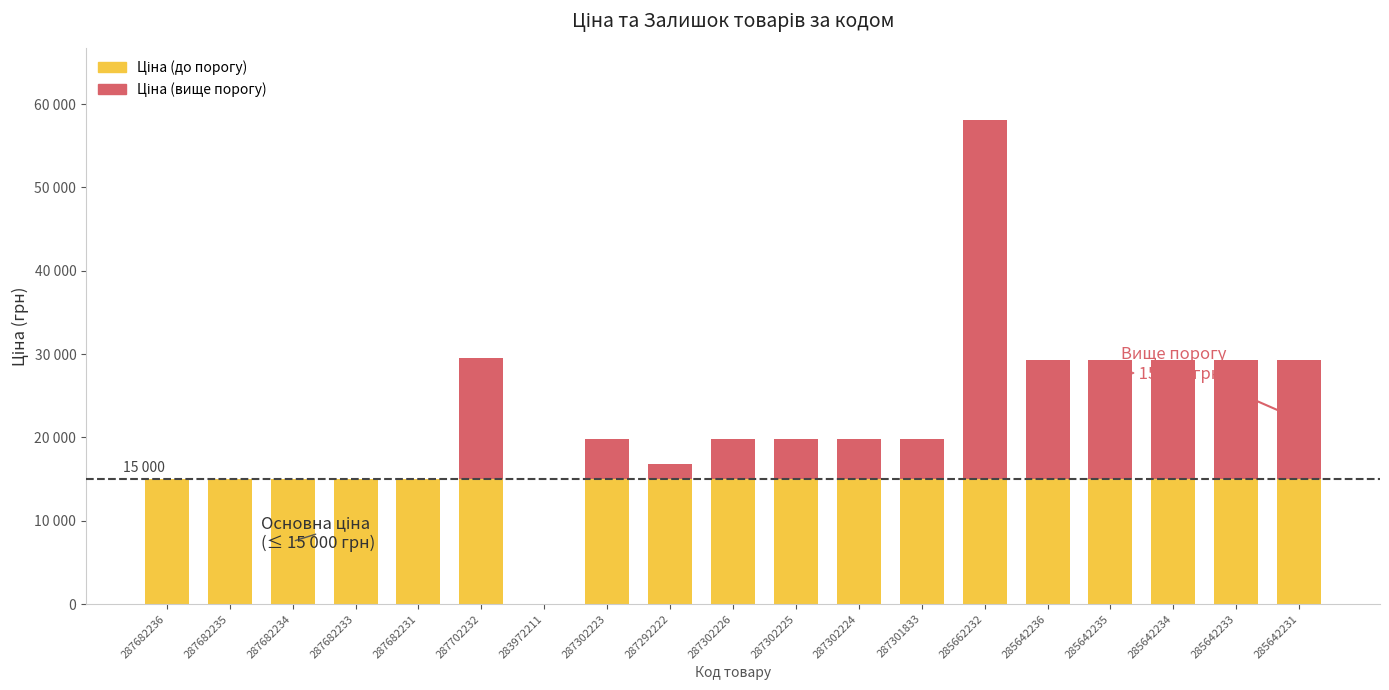

What is the difference between the Ціна (вище порогу) values at 285642231 and 287682236?

14275.7